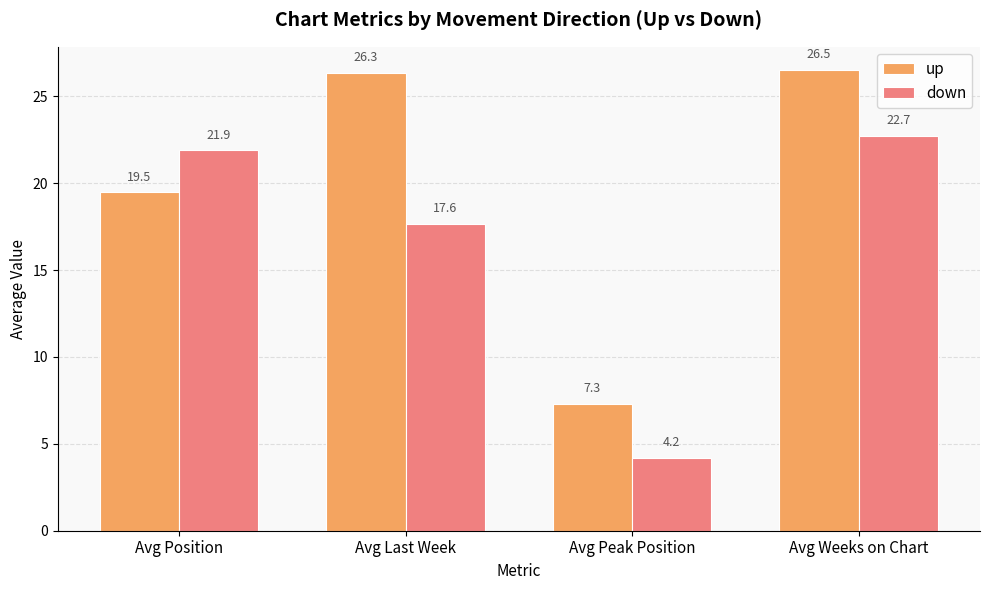

What is the spread (max minus min) of values at Avg Weeks on Chart?

3.8